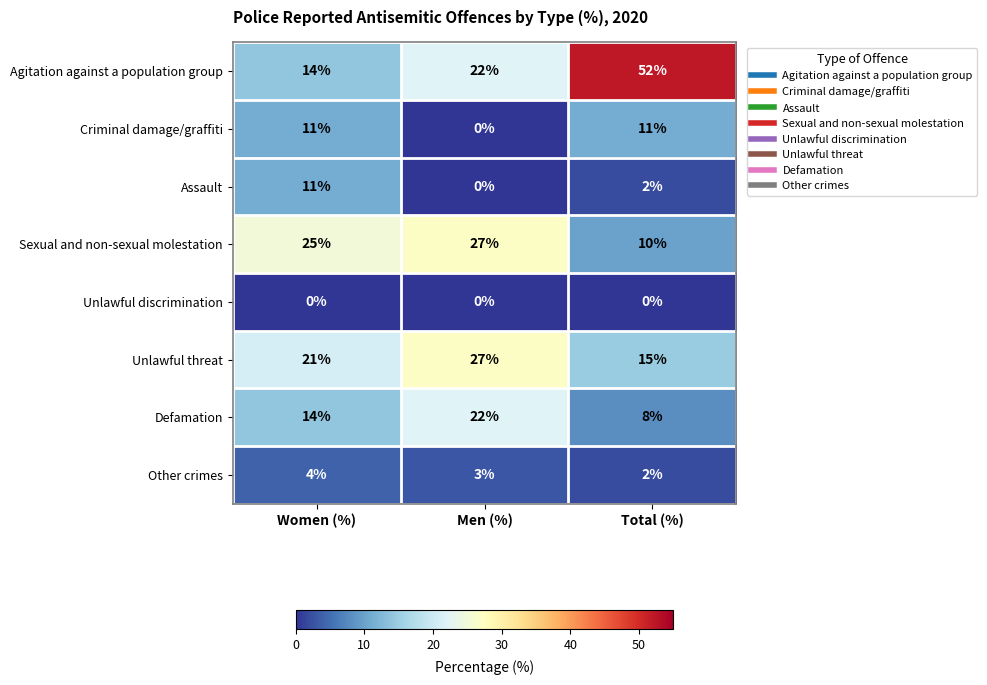

The value of Unlawful threat at Women (%) is 21. True or false?

True